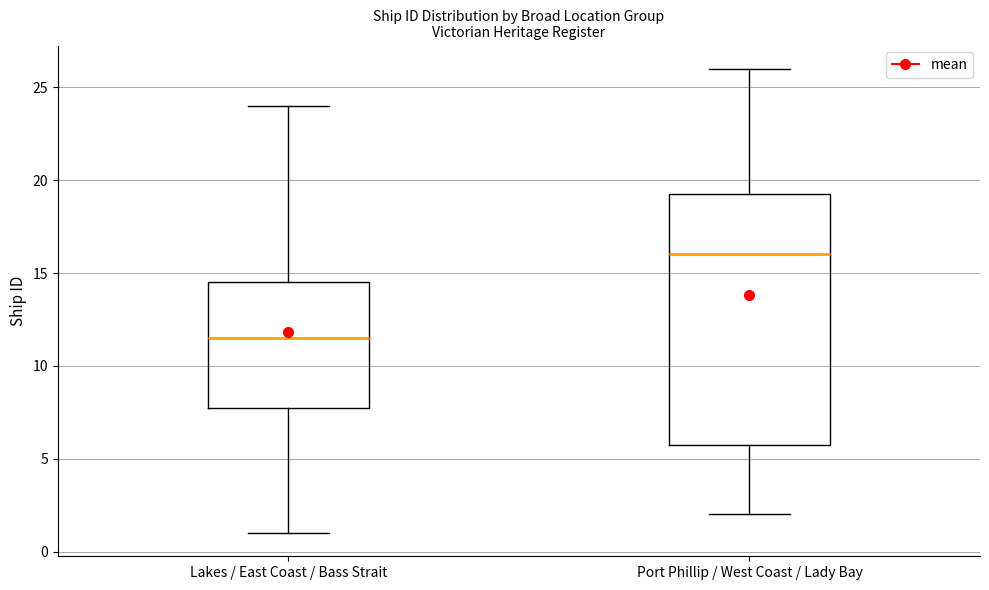

Where does the lower whisker of the box for Lakes / East Coast / Bass Strait end on the y-axis? The values are not printed on the chart, so give them approximately, as read against the axis.

1.0